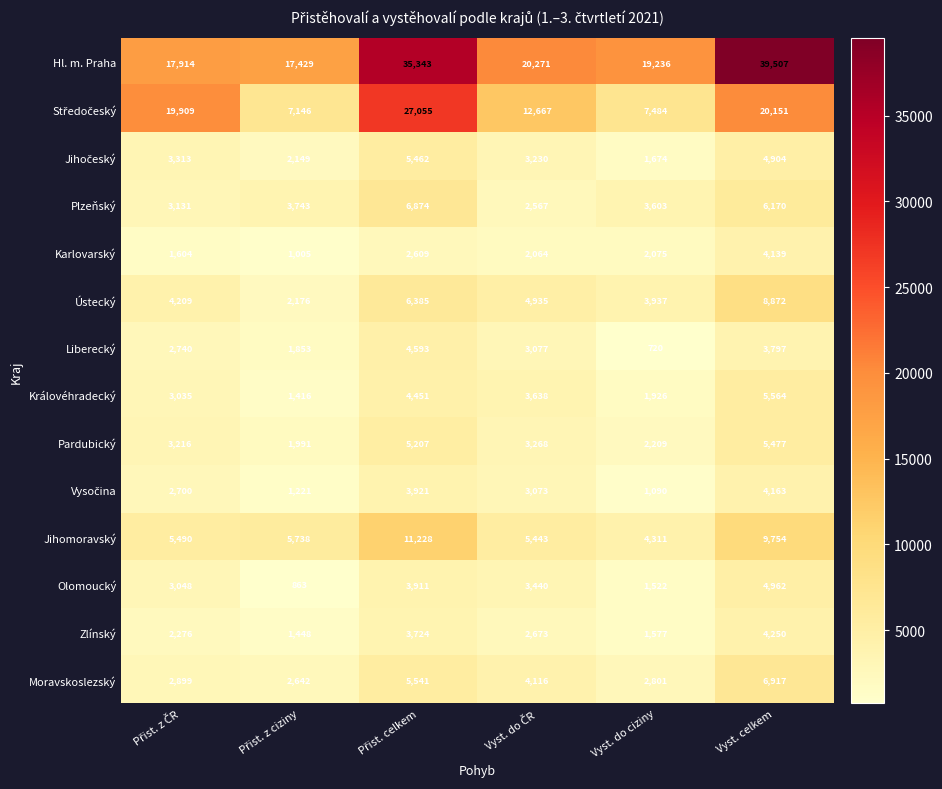

What is the difference between the second highest and second lowest values in the Karlovarský series?

1005